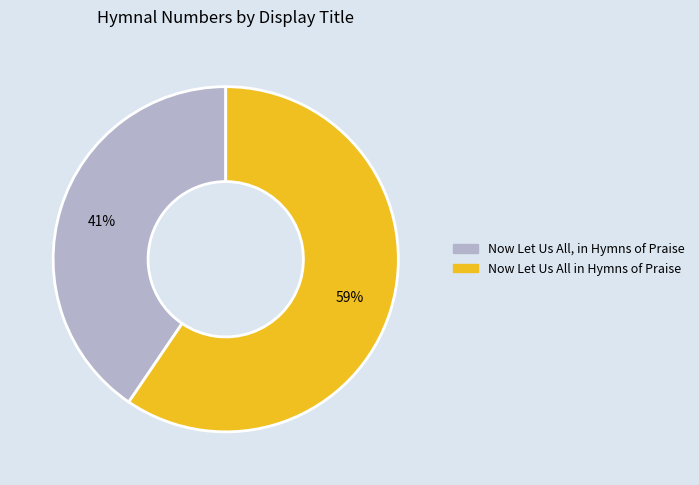

What percentage is the Now Let Us All, in Hymns of Praise slice, to the nearest percent?

41%